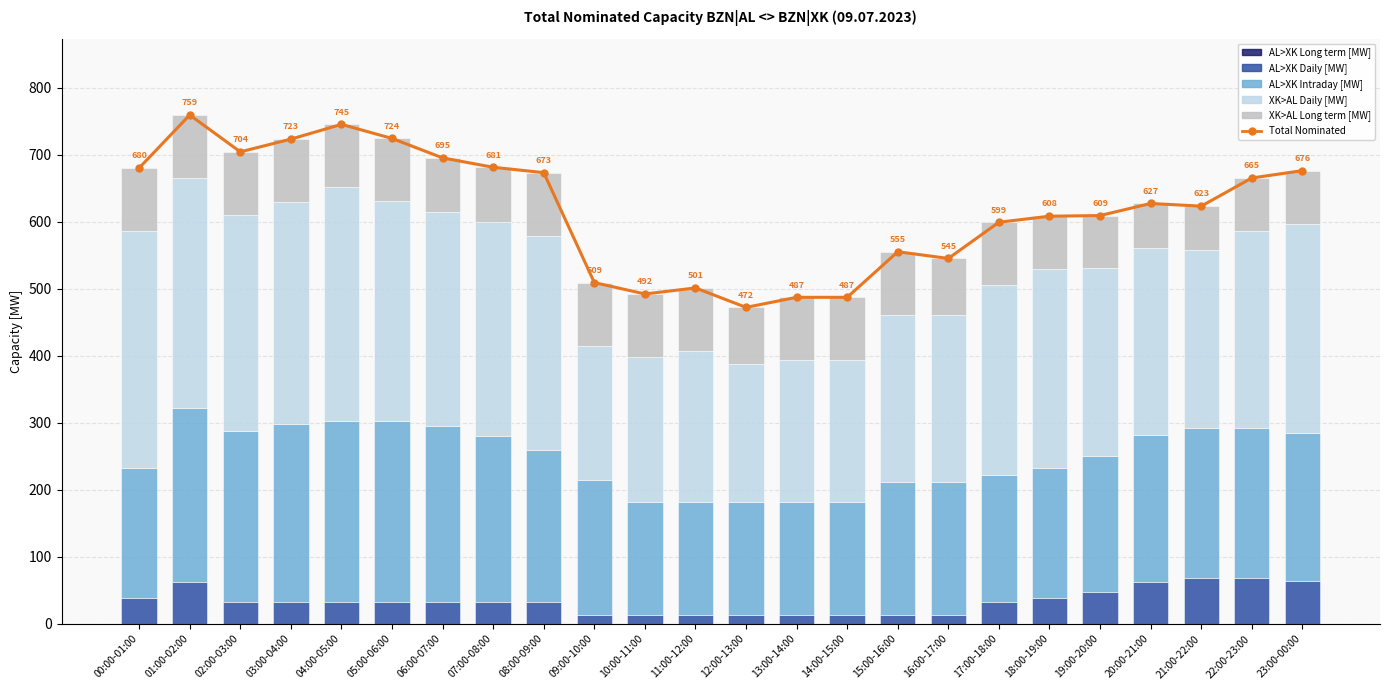

How many values in the XK>AL Daily [MW] series exceed 294?

11